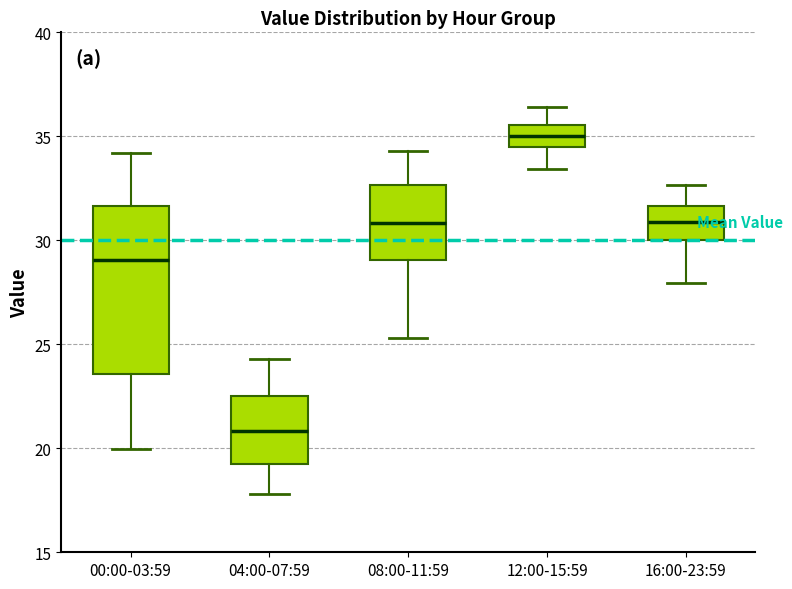

Which box's median line is the highest?

12:00-15:59